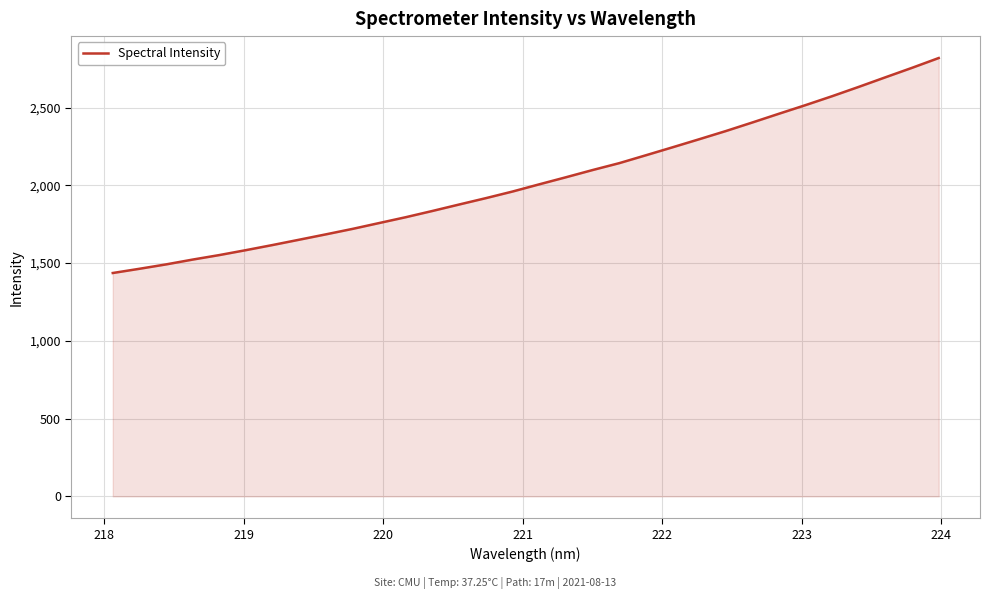

What is the difference between the maximum and minimum values?

1382.6